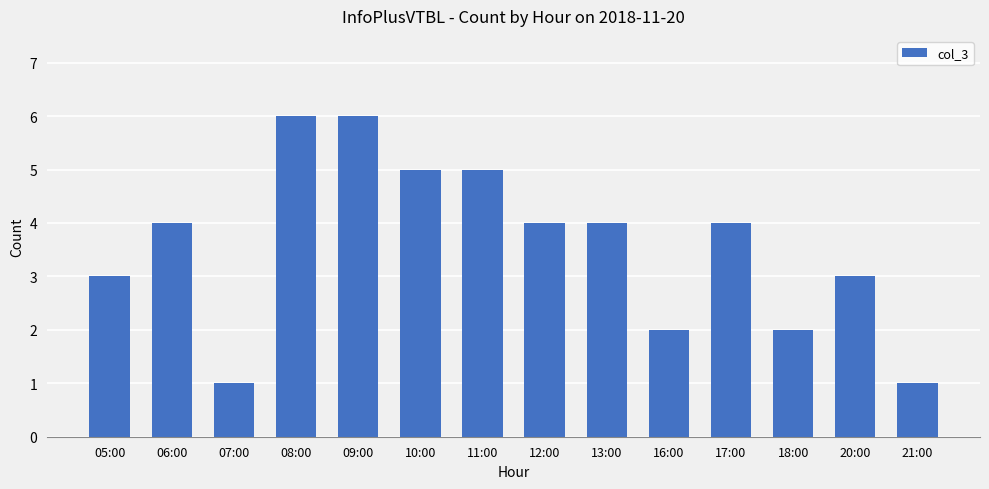

What is the smallest value displayed?

1